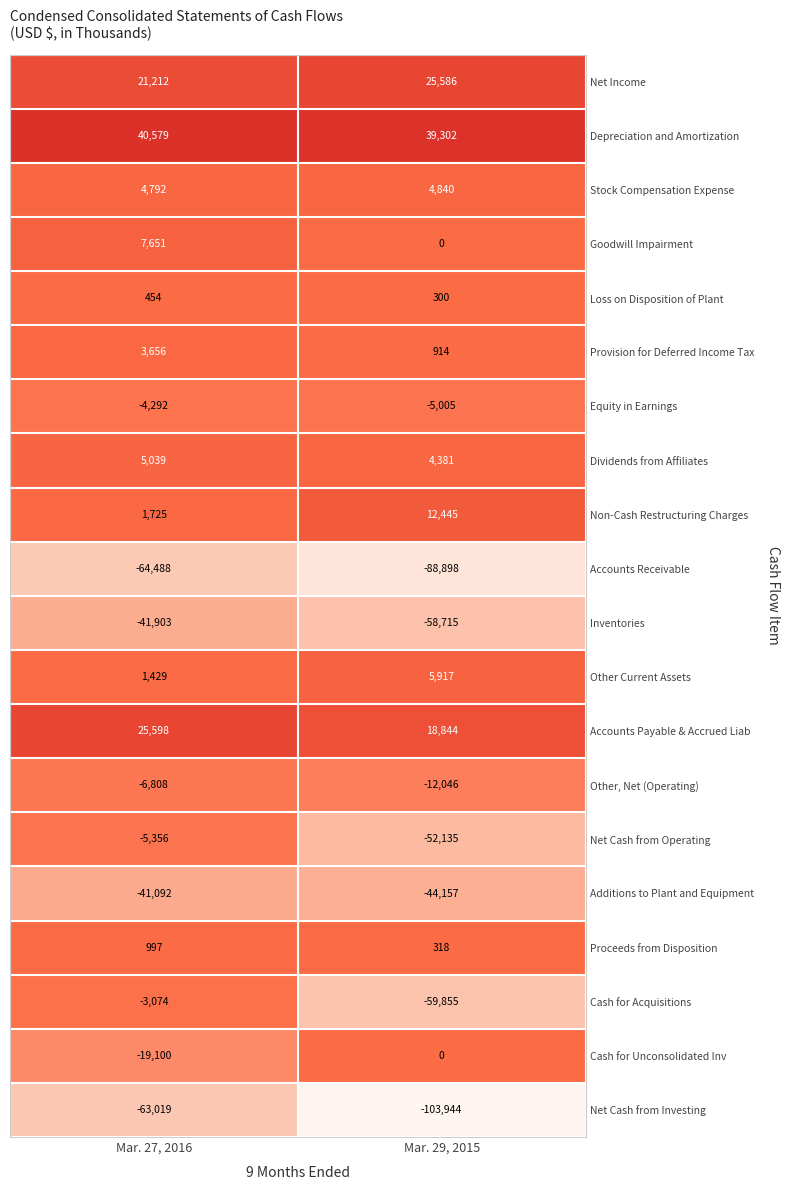

What is the total value across all series at Mar. 29, 2015?

-311908